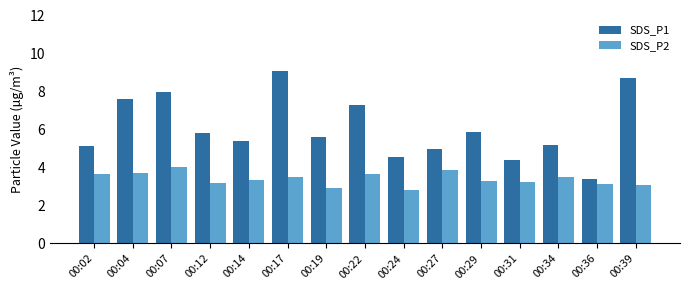

What is the lowest value of the SDS_P2 series?

2.8